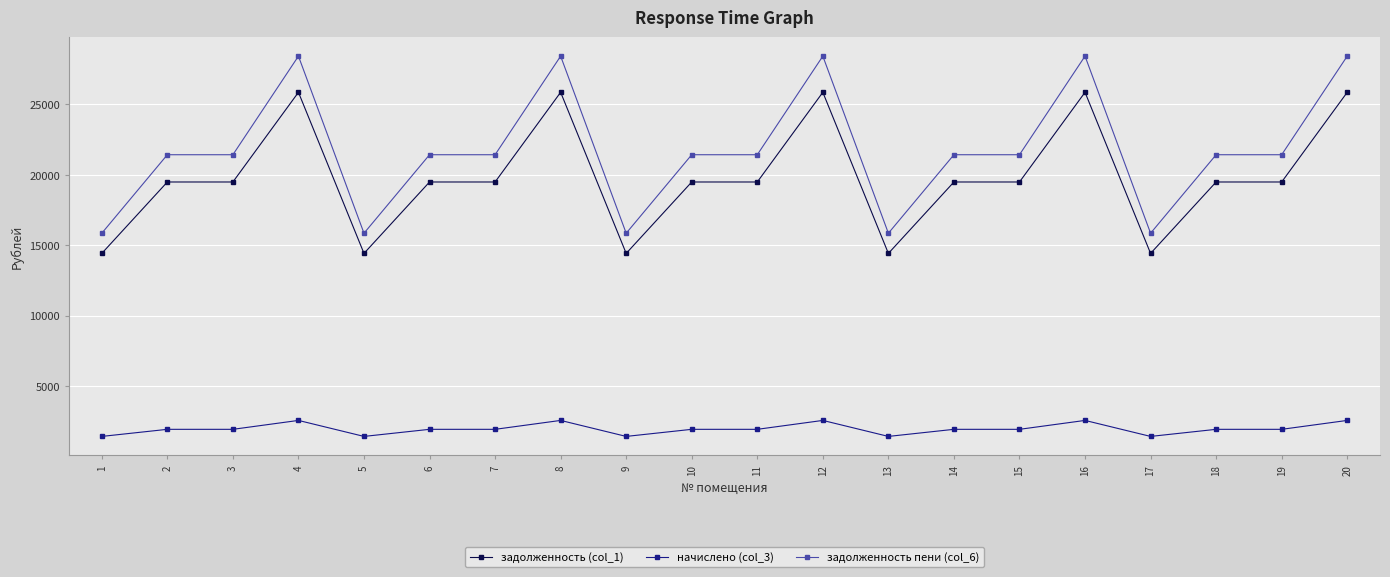

Reading left to right, list all the values displayed in this chart.

задолженность (col_1): 1=14418.7	2=19486.8	3=19486.8	4=25851.6	5=14418.7	6=19486.8	7=19486.8	8=25851.6	9=14418.7	10=19486.8	11=19486.8	12=25851.6	13=14418.7	14=19486.8	15=19486.8	16=25851.6	17=14418.7	18=19486.8	19=19486.8	20=25851.6
начислено (col_3): 1=1431.3	2=1934.4	3=1934.4	4=2566.2	5=1431.3	6=1934.4	7=1934.4	8=2566.2	9=1431.3	10=1934.4	11=1934.4	12=2566.2	13=1431.3	14=1934.4	15=1934.4	16=2566.2	17=1431.3	18=1934.4	19=1934.4	20=2566.2
задолженность пени (col_6): 1=15850.0	2=21421.2	3=21421.2	4=28417.8	5=15850.0	6=21421.2	7=21421.2	8=28417.8	9=15850.0	10=21421.2	11=21421.2	12=28417.8	13=15850.0	14=21421.2	15=21421.2	16=28417.8	17=15850.0	18=21421.2	19=21421.2	20=28417.8